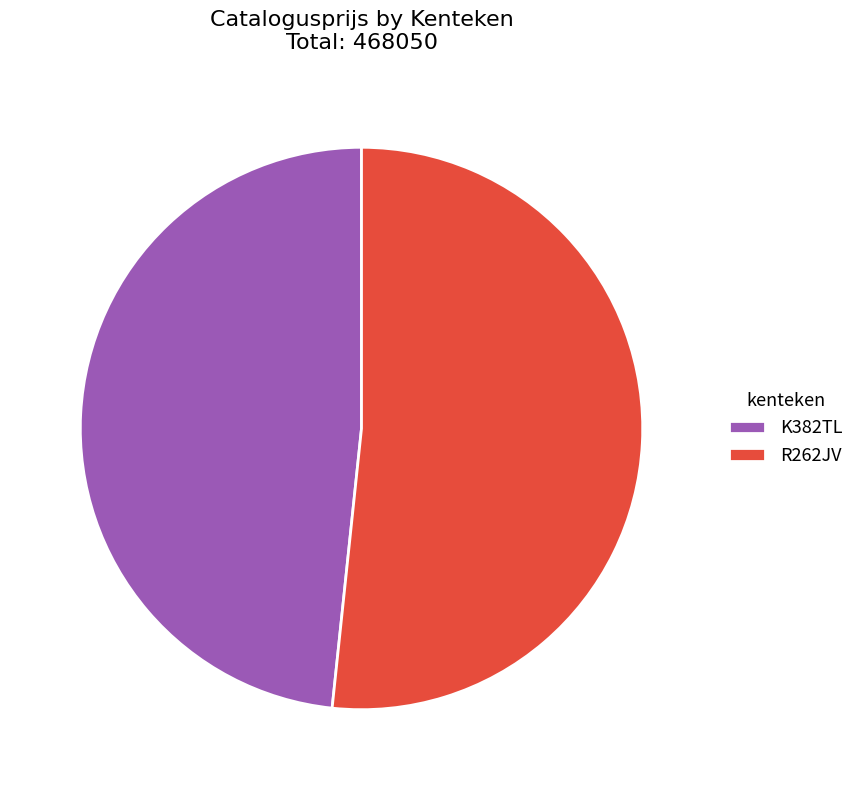

Combined, do K382TL and R262JV account for over 50%?

Yes